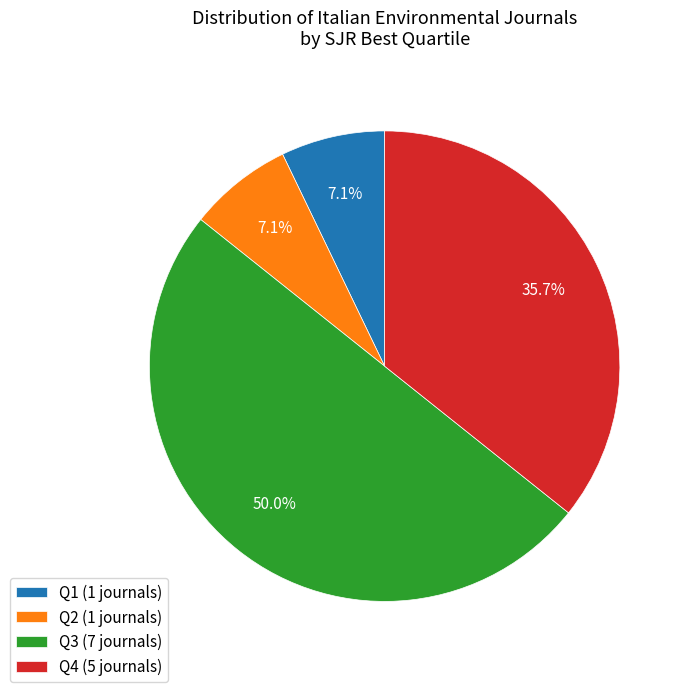

Between Q4 (5 journals) and Q1 (1 journals), which is larger?

Q4 (5 journals)